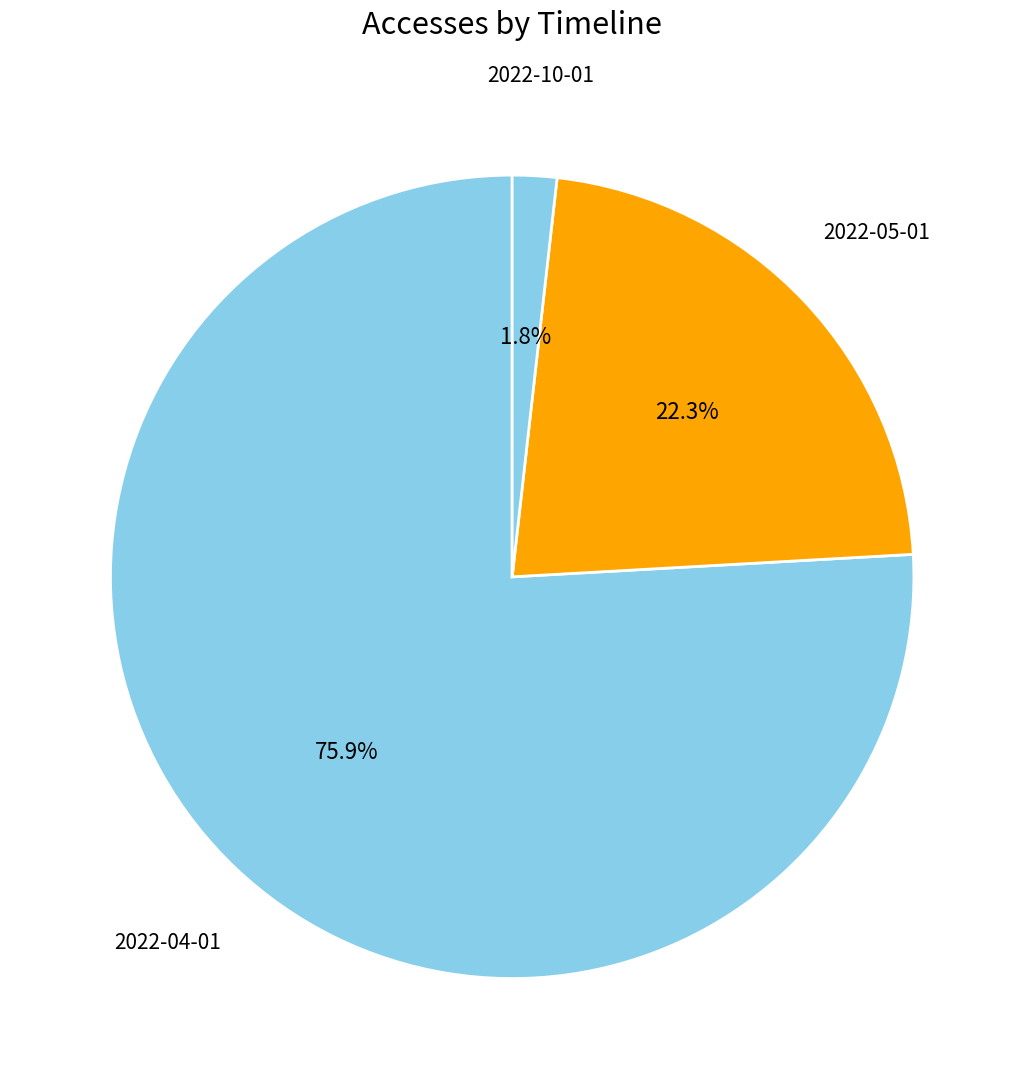

How many slices are in this pie chart?

3